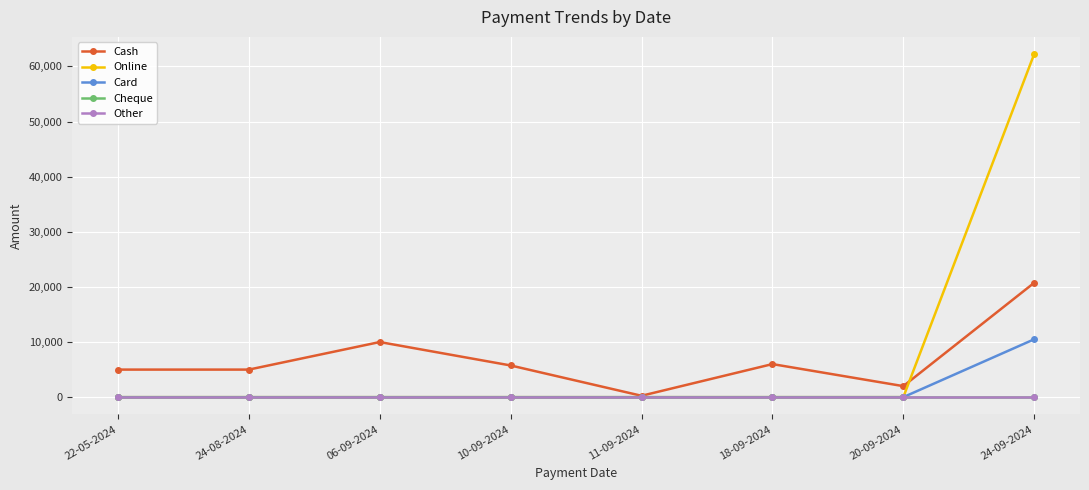

True or false: Other and Cheque cross at least once.

False